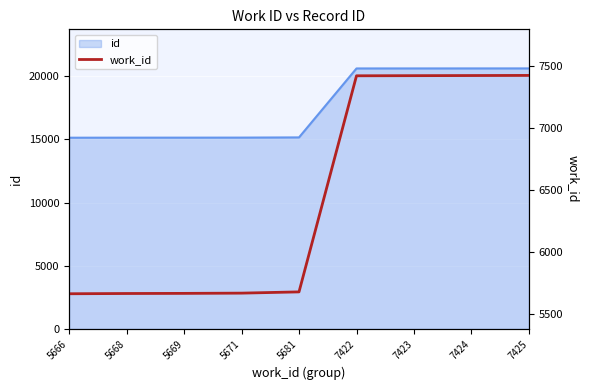

Read the value at 5668, to the nearest 50.

5650